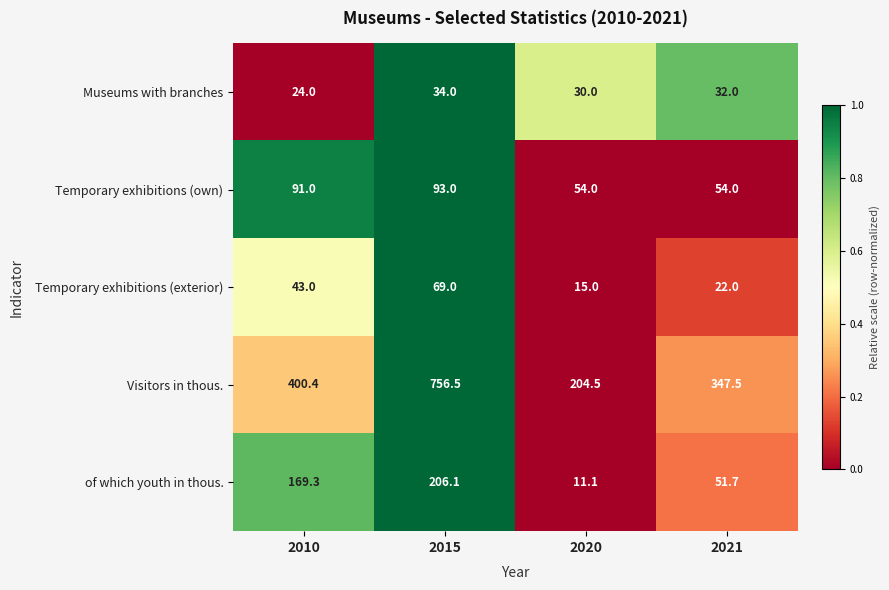

At which category is the sum across all series the highest?

2015